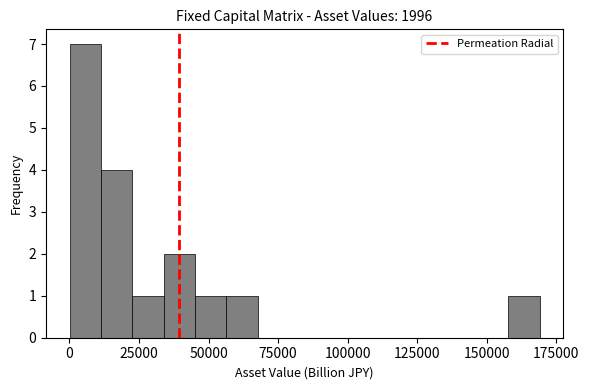

Around what value on the x-axis is the tallest bar? Give the approximate position of its centre, as read against the axis.

5000